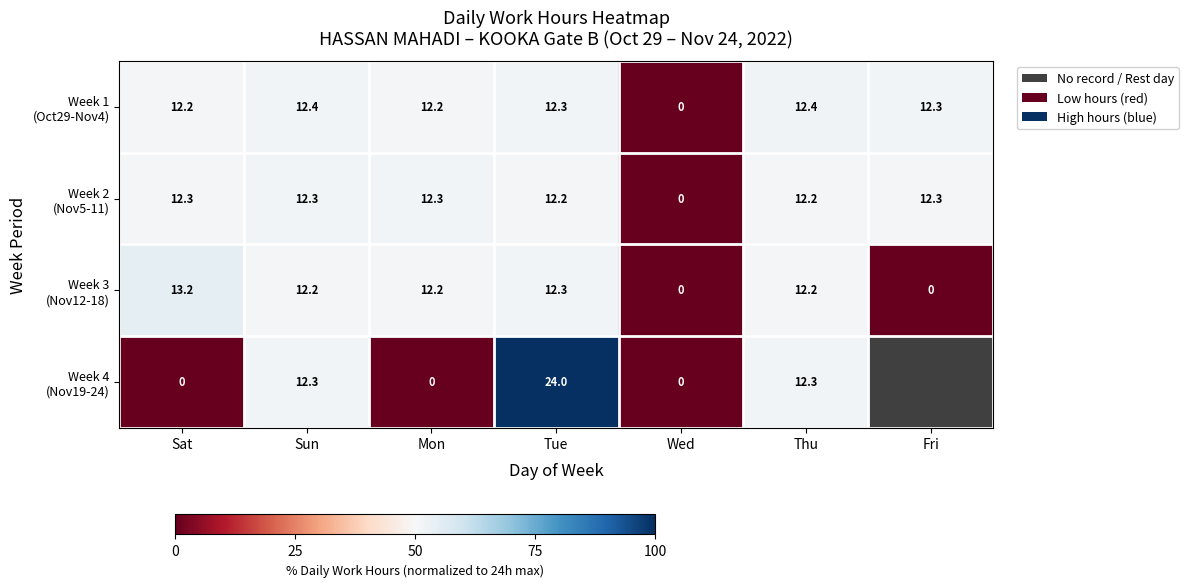

How many series are shown in this chart?

4